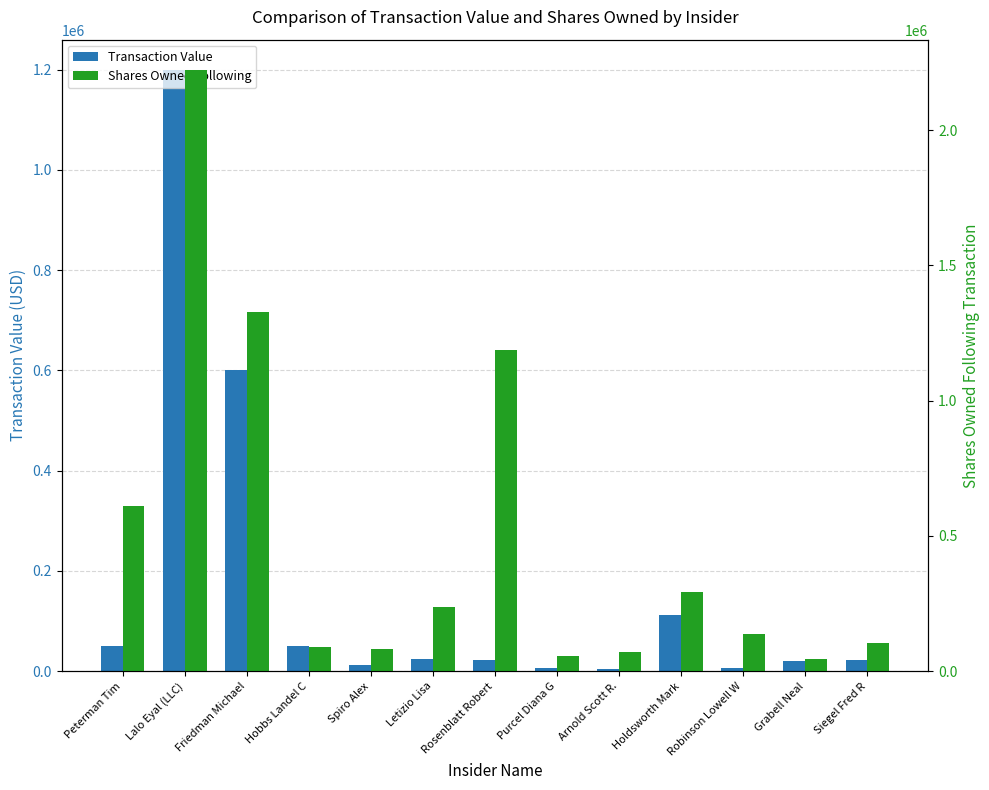

Between Grabell Neal and Letizio Lisa, which is larger?

Letizio Lisa